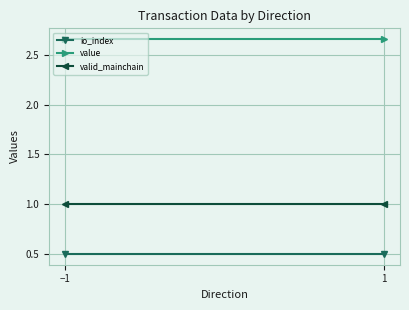

True or false: io_index has a value of 0.1 at 1.

False